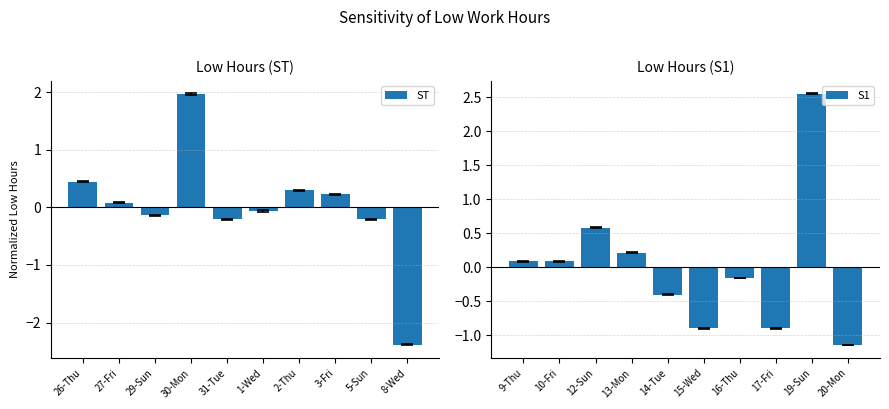

At which label does ST first exceed 0?

26-Thu